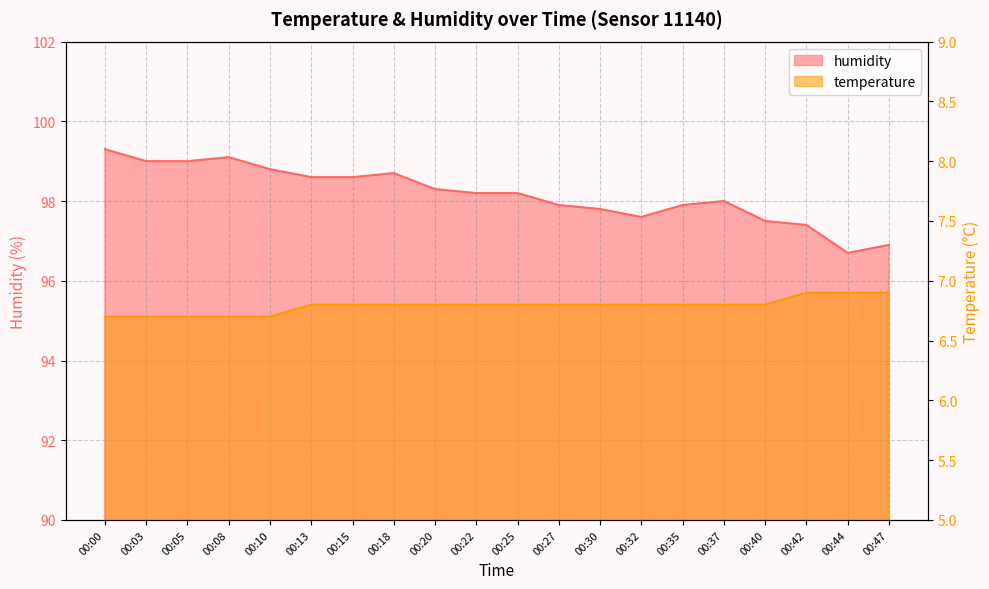

What is the difference between the maximum and second lowest values in the temperature series?

0.2